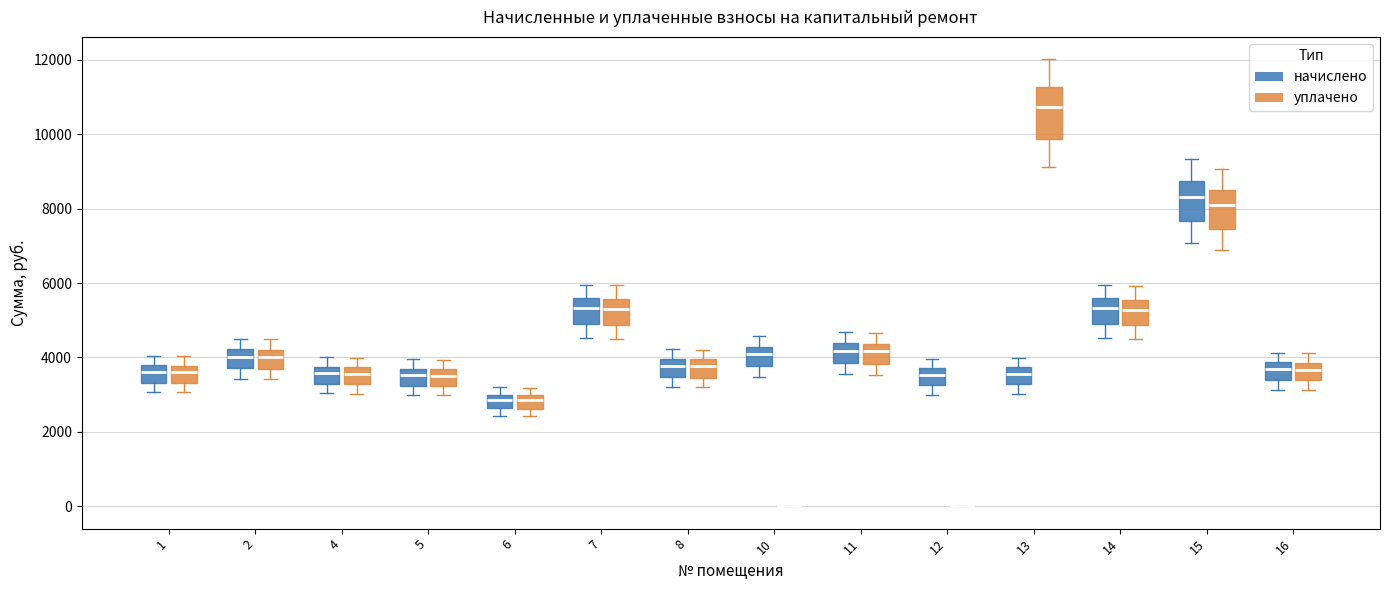

Reading left to right, read every box against the y-axis: the position of its median line, the range the box covers, and the ends of its whiskers. The values are not printed on the chart, so give them approximately, as read against the axis.

1 (начислено): median 3600, box 3400 to 3800, whiskers 3000 to 4000
1 (уплачено): median 3600, box 3400 to 3800, whiskers 3000 to 4000
2 (начислено): median 4000, box 3800 to 4200, whiskers 3400 to 4600
2 (уплачено): median 4000, box 3600 to 4200, whiskers 3400 to 4400
4 (начислено): median 3600, box 3200 to 3800, whiskers 3000 to 4000
4 (уплачено): median 3600, box 3200 to 3800, whiskers 3000 to 4000
5 (начислено): median 3600, box 3200 to 3800, whiskers 3000 to 4000
5 (уплачено): median 3600 (inside the box), box 3200 to 3600, whiskers 3000 to 4000
6 (начислено): median 2800, box 2600 to 3000, whiskers 2400 to 3200
6 (уплачено): median 2800, box 2600 to 3000, whiskers 2400 to 3200
7 (начислено): median 5400, box 4800 to 5600, whiskers 4600 to 6000
7 (уплачено): median 5400, box 4800 to 5600, whiskers 4600 to 6000
8 (начислено): median 3800, box 3400 to 4000, whiskers 3200 to 4200
8 (уплачено): median 3800, box 3400 to 4000, whiskers 3200 to 4200
10 (начислено): median 4000, box 3800 to 4200, whiskers 3400 to 4600
10 (уплачено): box collapsed to a line at 0, whiskers 0 to 0
11 (начислено): median 4200, box 3800 to 4400, whiskers 3600 to 4600
11 (уплачено): median 4200, box 3800 to 4400, whiskers 3600 to 4600
12 (начислено): median 3600, box 3200 to 3800, whiskers 3000 to 4000
12 (уплачено): box collapsed to a line at 0, whiskers 0 to 0
13 (начислено): median 3600, box 3200 to 3800, whiskers 3000 to 4000
13 (уплачено): median 10800, box 9800 to 11200, whiskers 9200 to 12000
14 (начислено): median 5400, box 4800 to 5600, whiskers 4600 to 6000
14 (уплачено): median 5200, box 4800 to 5600, whiskers 4400 to 6000
15 (начислено): median 8400, box 7600 to 8800, whiskers 7000 to 9400
15 (уплачено): median 8200, box 7400 to 8600, whiskers 6800 to 9000
16 (начислено): median 3600, box 3400 to 3800, whiskers 3200 to 4200
16 (уплачено): median 3600, box 3400 to 3800, whiskers 3200 to 4200